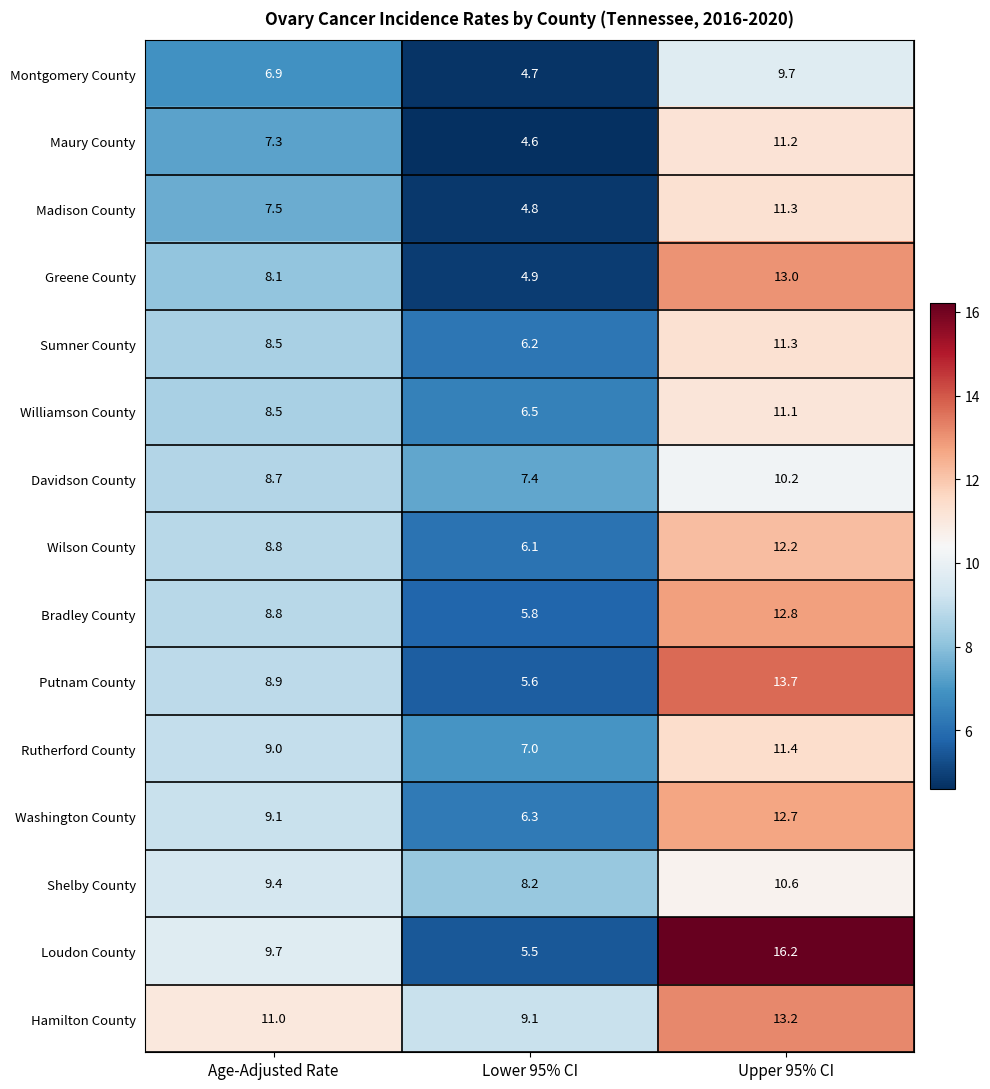

True or false: Williamson County has a value of 6.5 at Lower 95% CI.

True